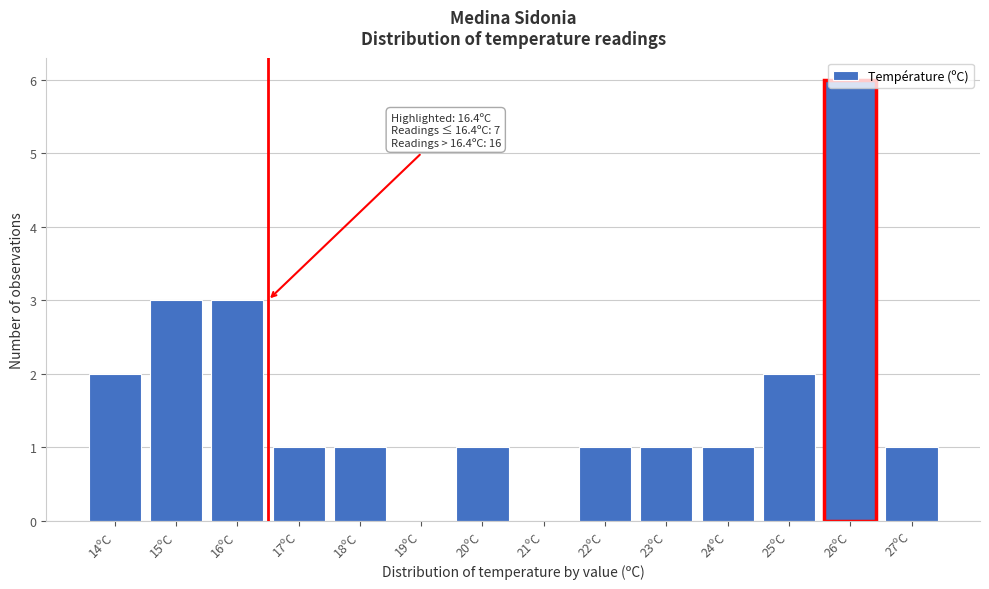

What is the sum of the values at 26ºC and 22ºC?

7